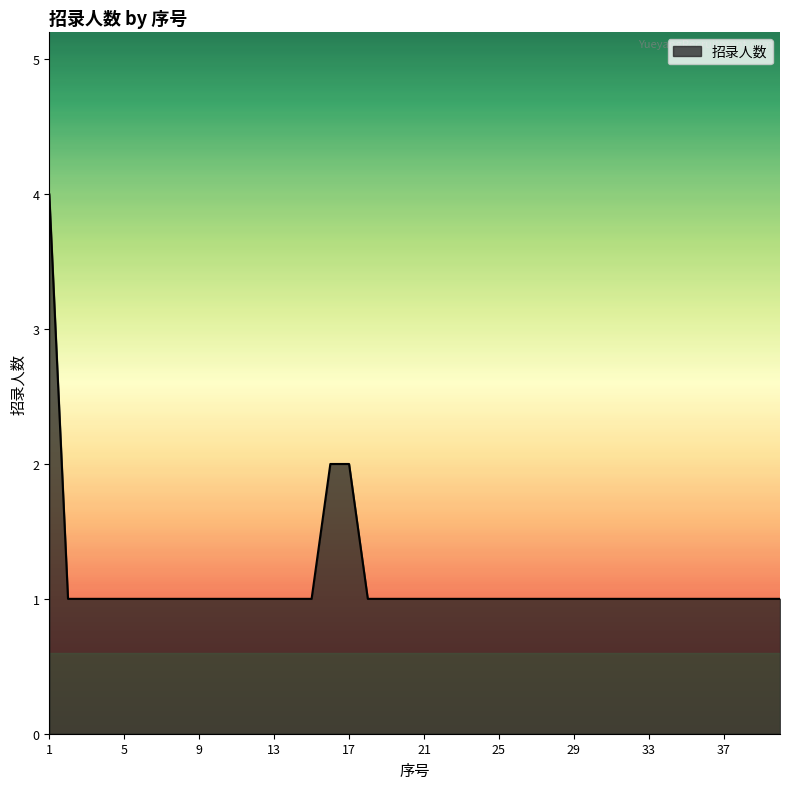

What is the difference between the maximum and minimum values?

3